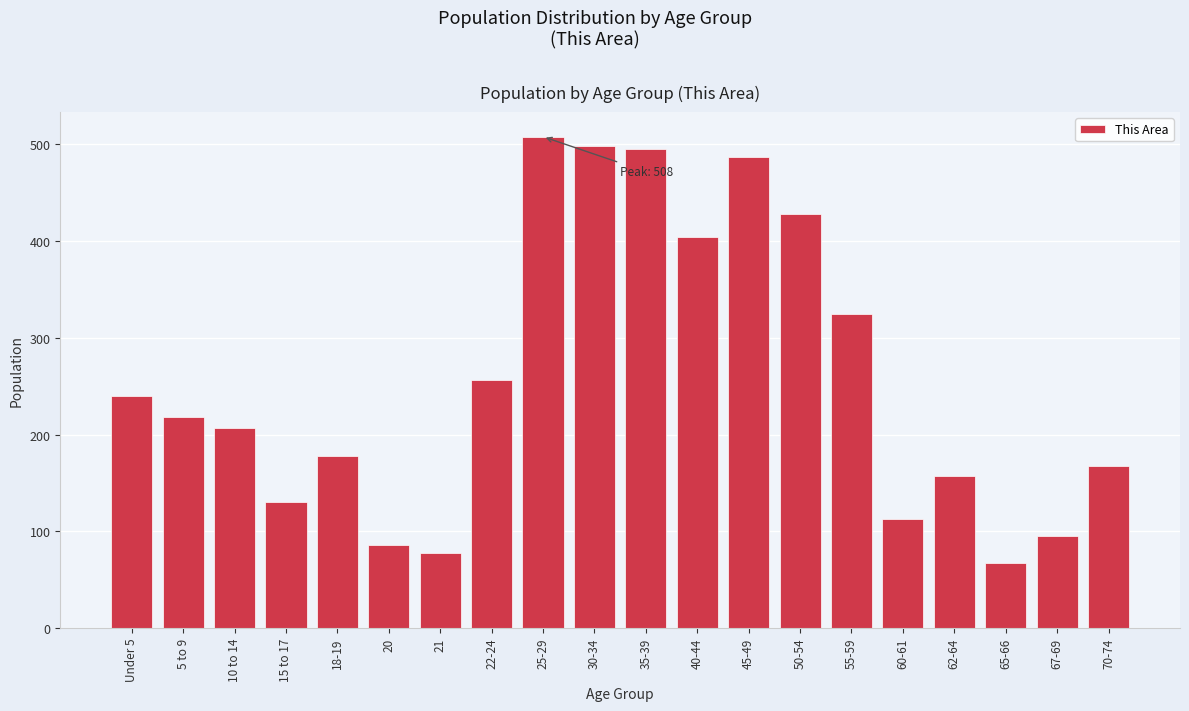

Reading right to left, extract all data points from this chart.

168	95	67	157	113	325	428	487	404	495	498	508	257	78	86	178	130	207	218	240